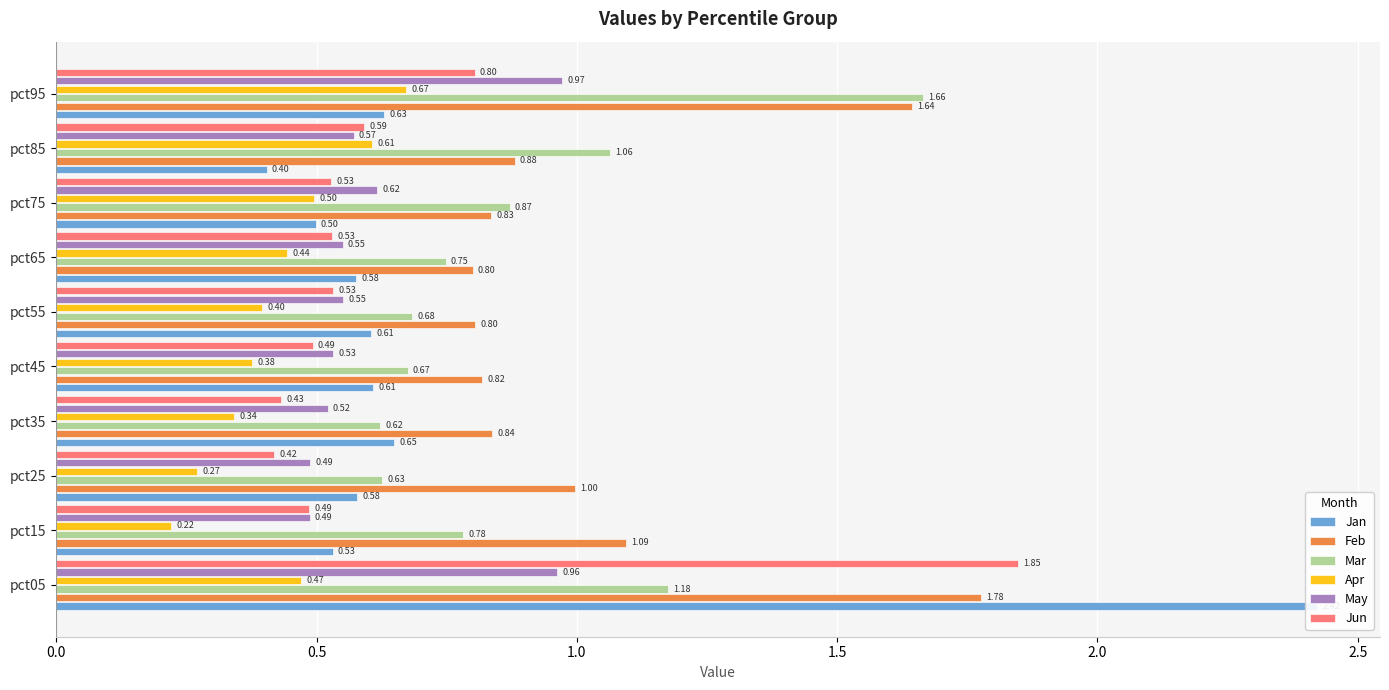

What is the value of the Jan bar at the 9th from the left?

0.4